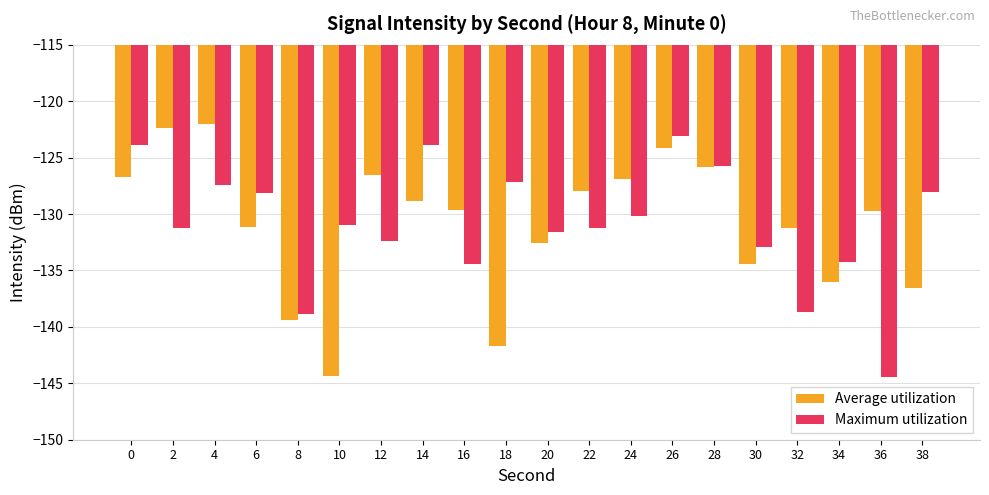

What is the maximum value shown in the chart?

-122.0